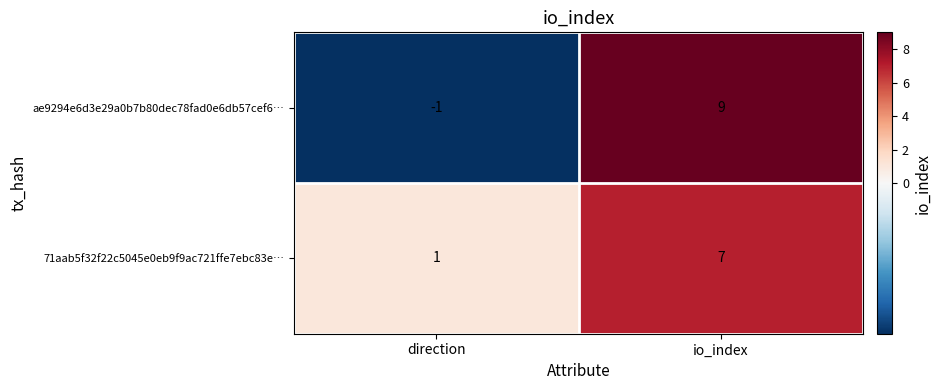

At which category is the sum across all series the highest?

io_index